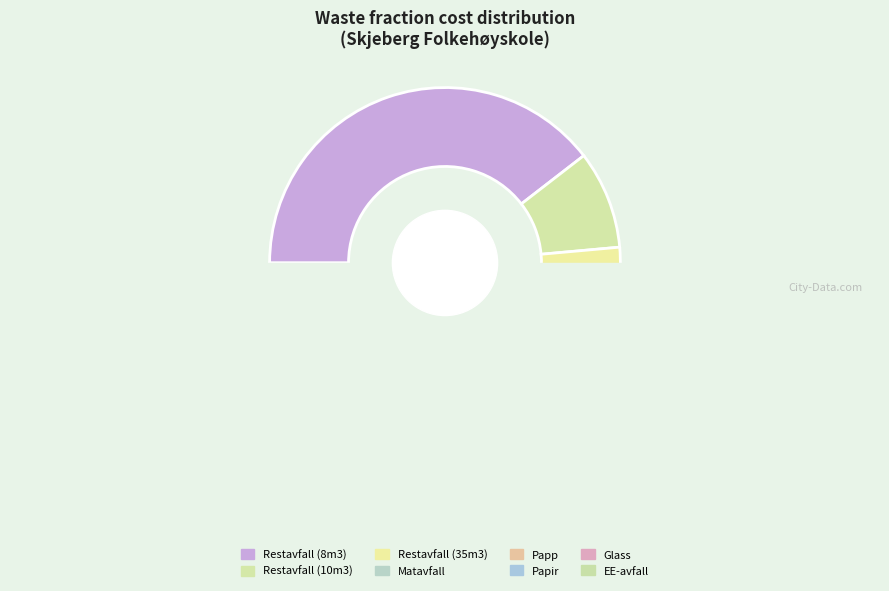

True or false: Glass accounts for 14% of the total.

False